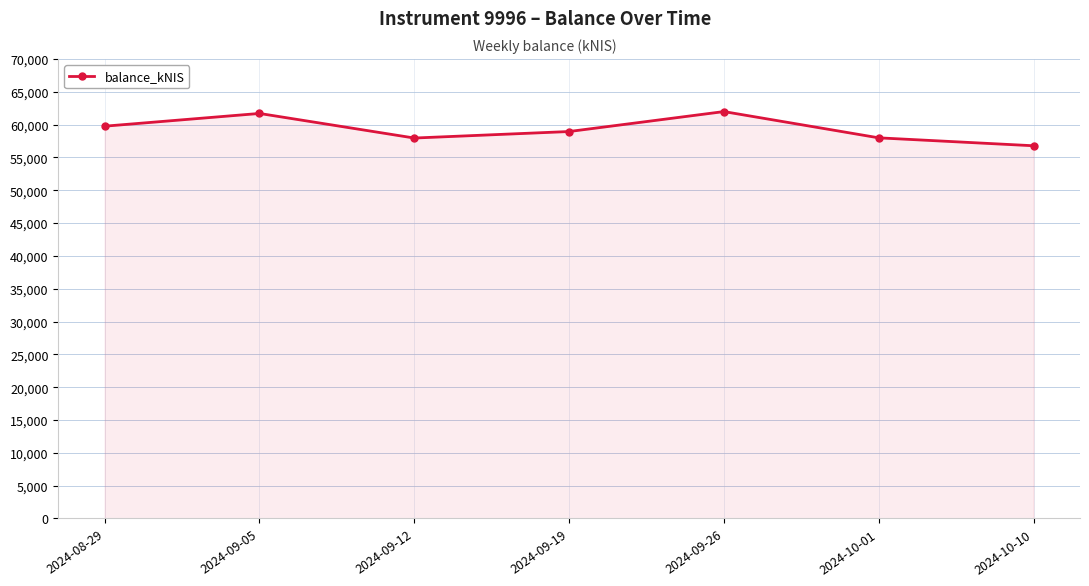

What is the maximum value shown in the chart?

61990.6